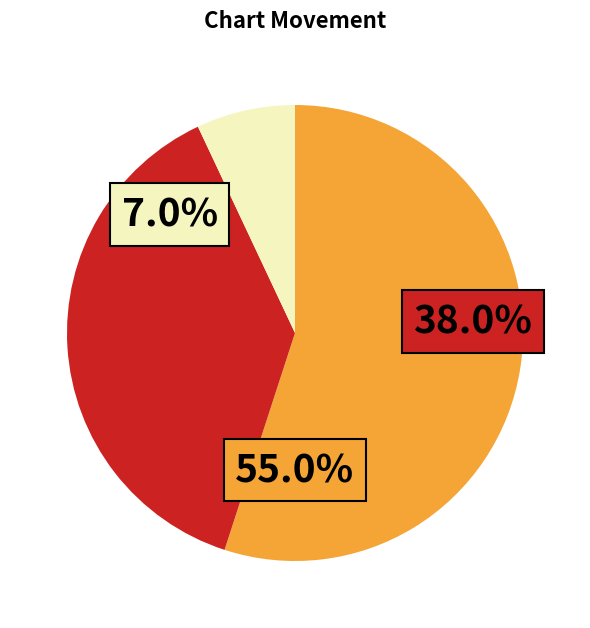

Is the sum of up and down greater than half?

Yes